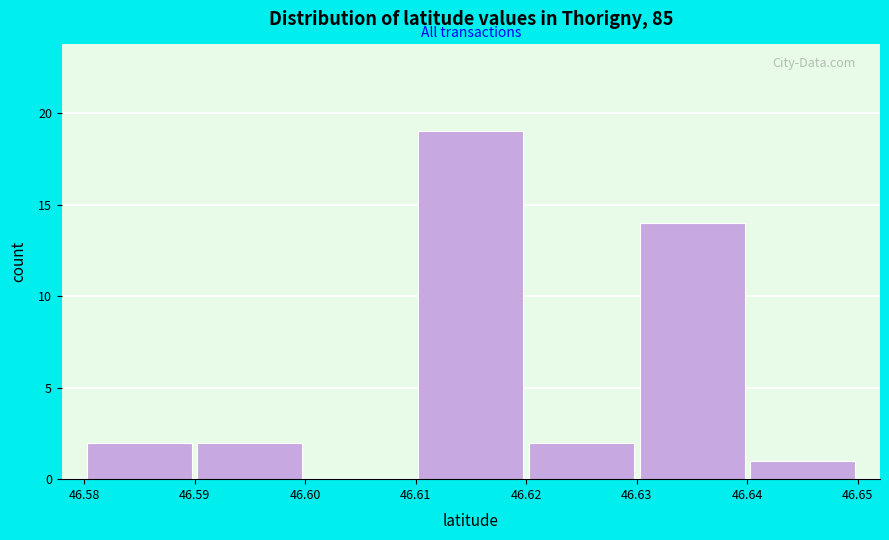

Reading left to right, list every bar in this chart as the range it spans on the x-axis followed by its height. The values are not printed on the chart, so give them approximately, as read against the axis.

46.58 to 46.59: 2
46.59 to 46.60: 2
46.60 to 46.61: 0
46.61 to 46.62: 19
46.62 to 46.63: 2
46.63 to 46.64: 14
46.64 to 46.65: 1